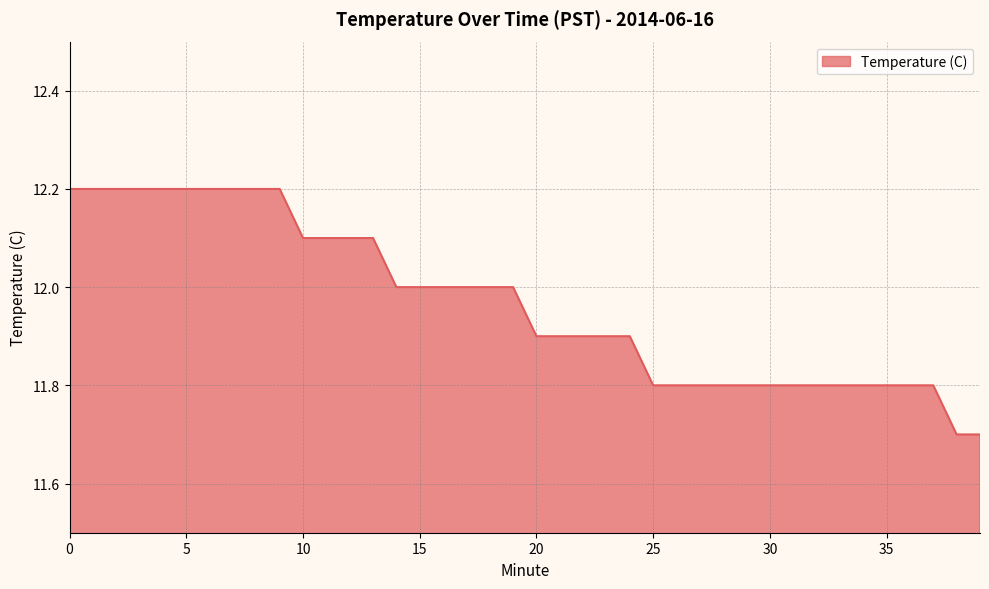

What is the difference between the maximum and minimum values?

0.5